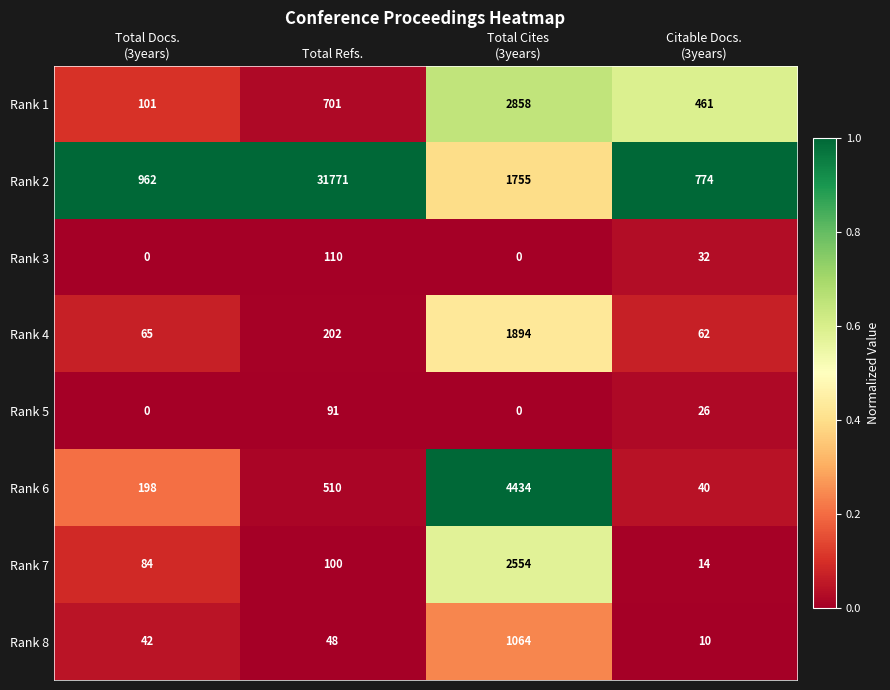

What is the total value across all series at Total Refs.?

33533